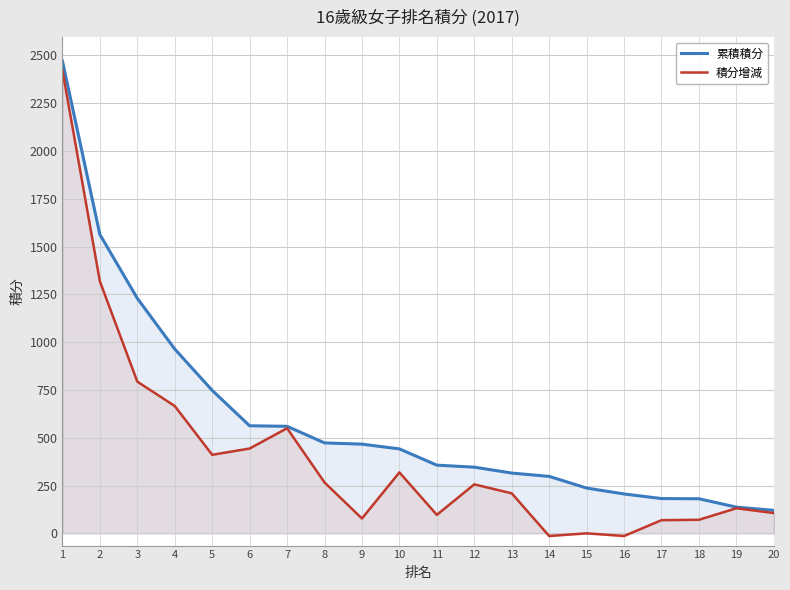

How many lines are shown in the chart?

2